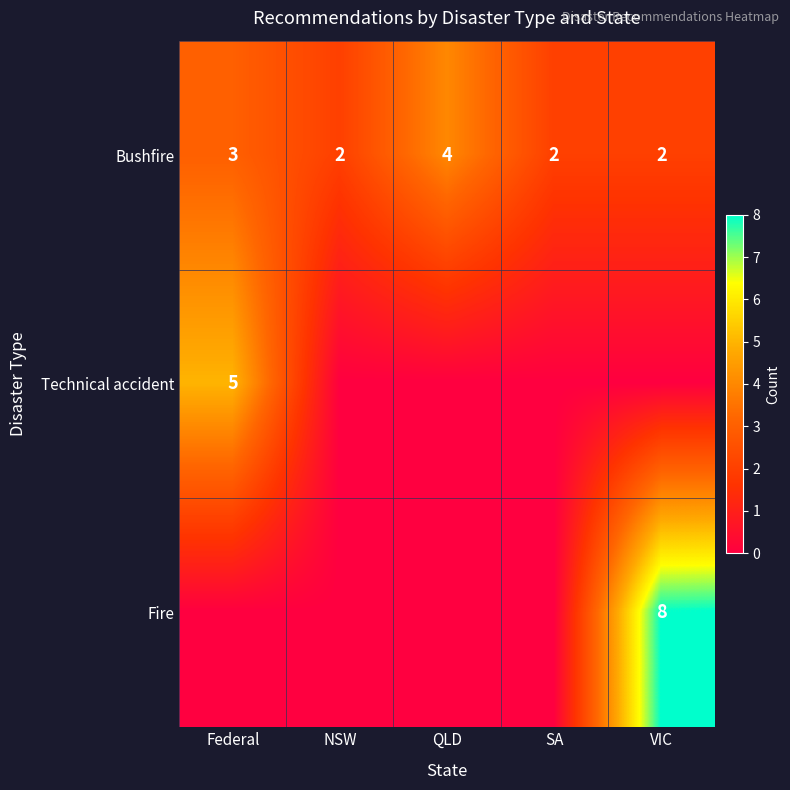

How many data points in Bushfire are above 2?

2